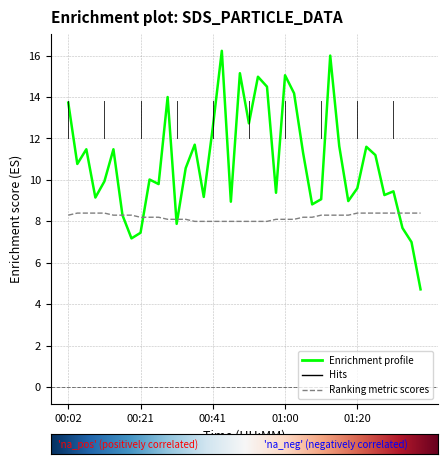

How many lines are shown in the chart?

2